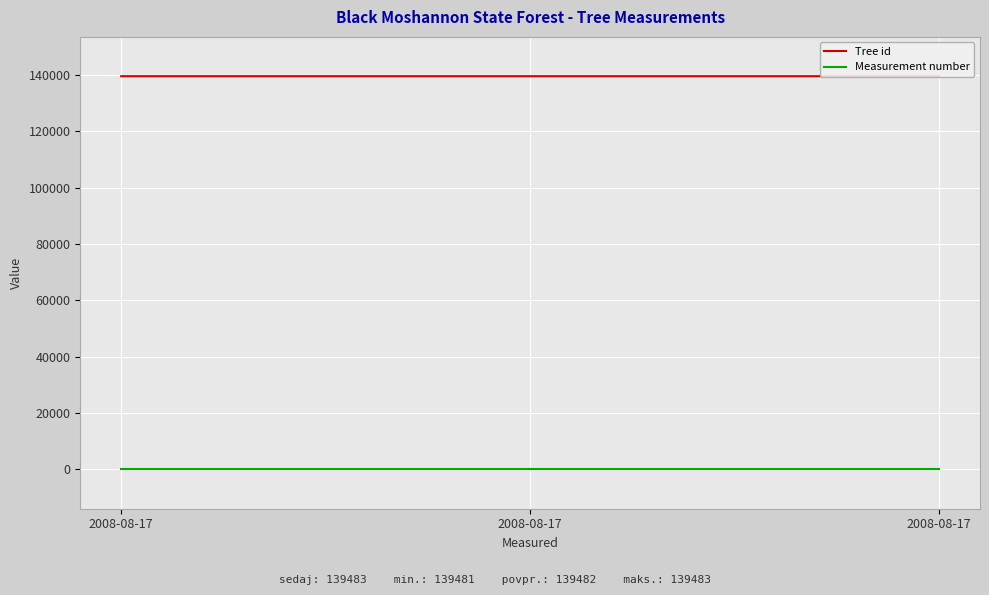

List the series in order of their peak value, lowest first.

Measurement number, Tree id